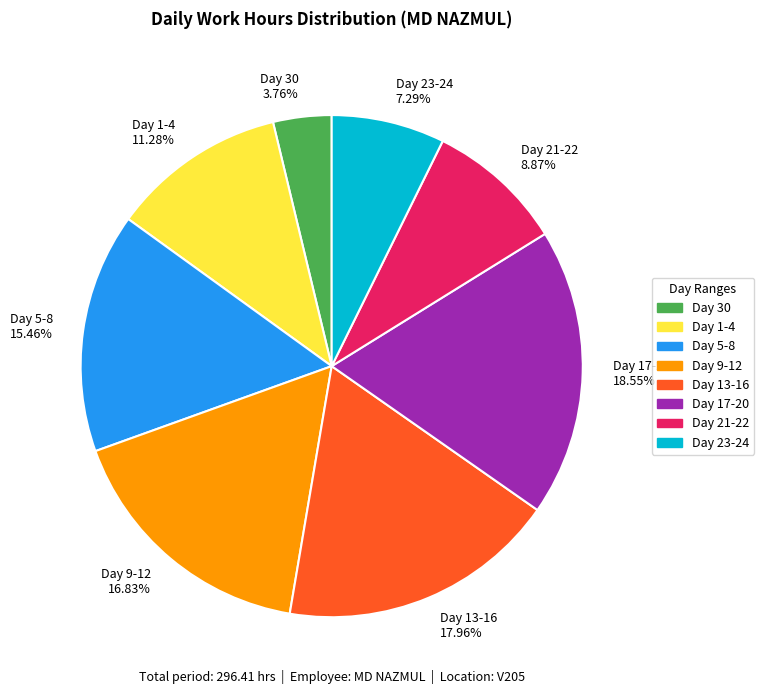

Do Day 23-24 7.29% and Day 21-22 8.87% together represent more than half of the pie?

No